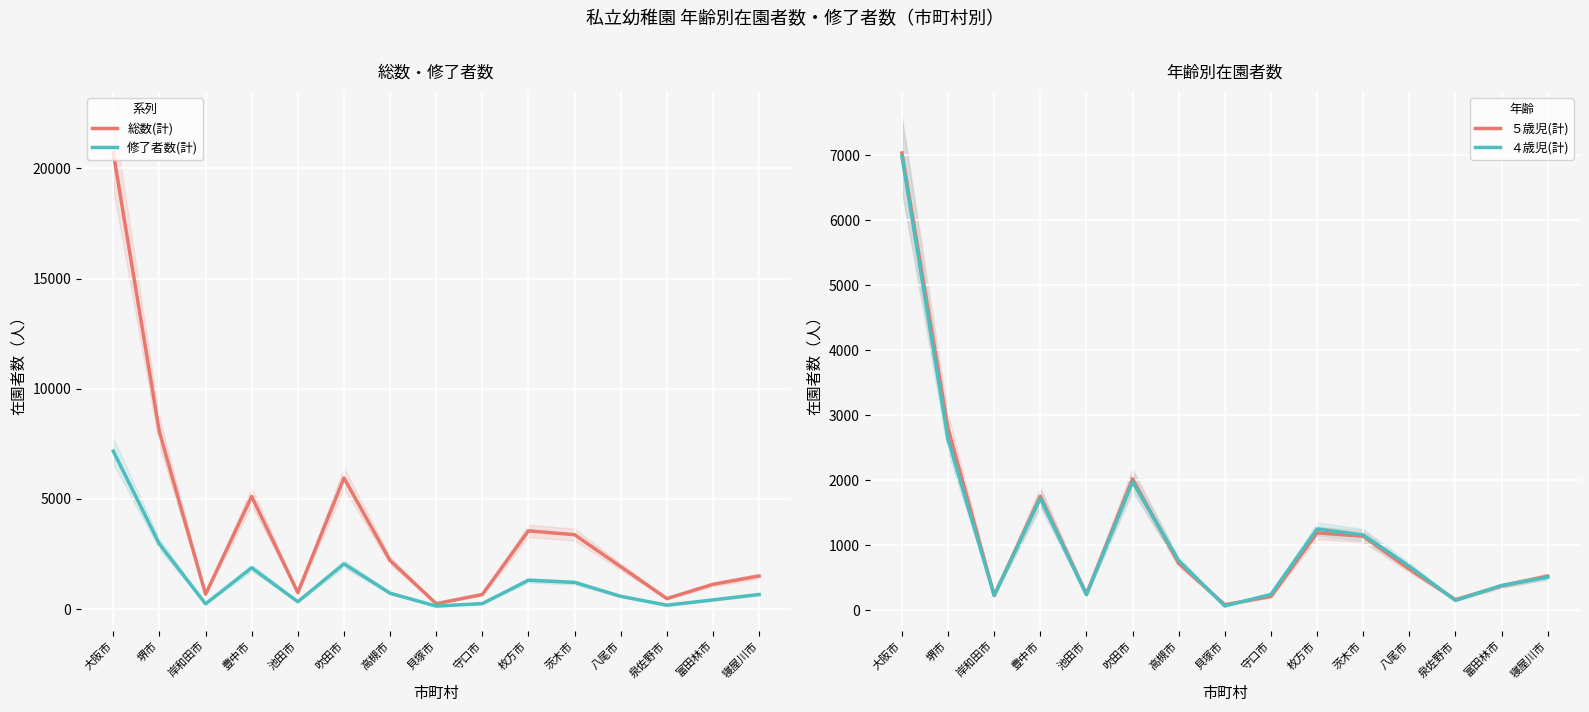

What is the difference between the second highest and minimum values in the ４歳児(計) series?

2559